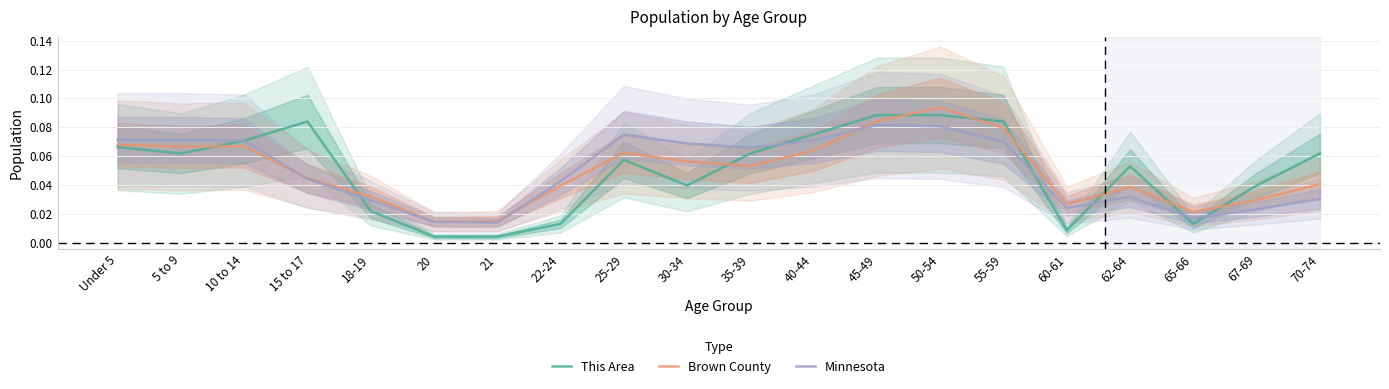

Which series has the largest range (max minus min)?

This Area